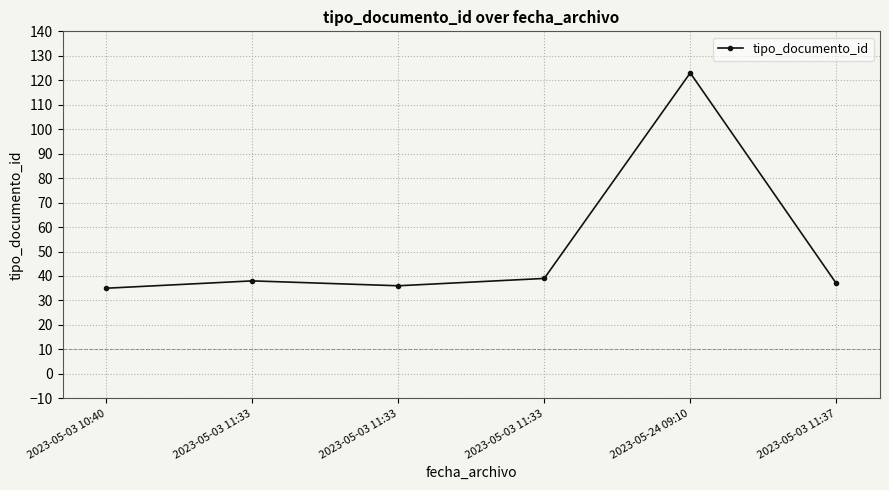

What is the greatest value displayed?

123